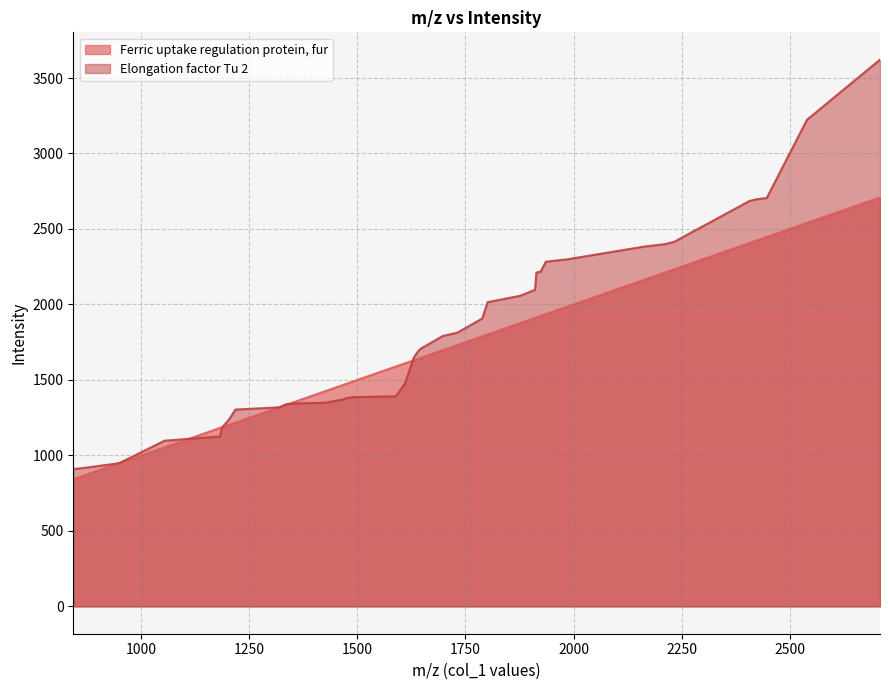

How many data points does each series have?

39